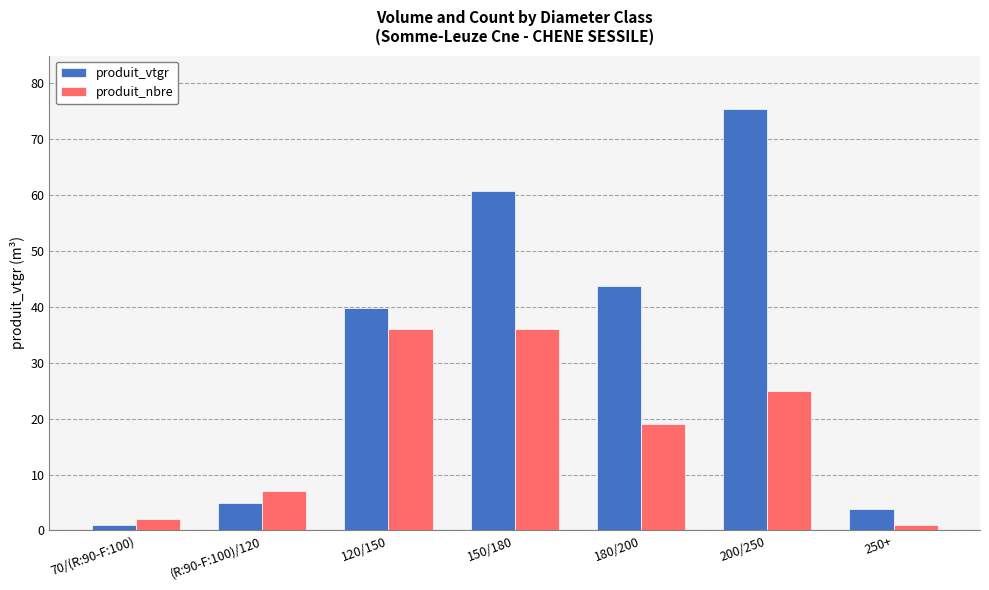

What is the label of the 3rd bar from the left?

120/150